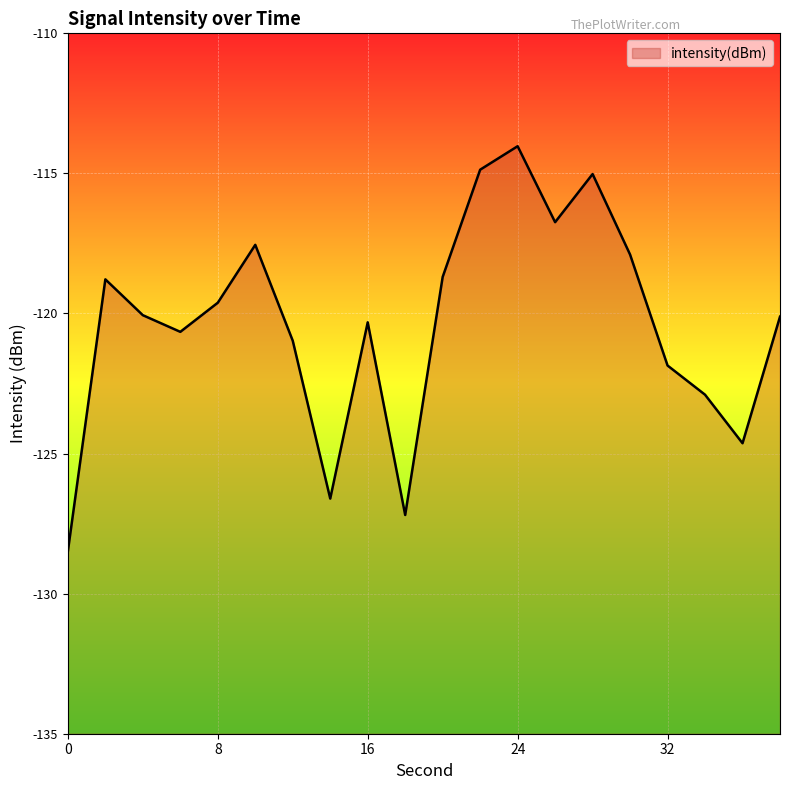

Does the chart display data point markers on the line(s)?

No